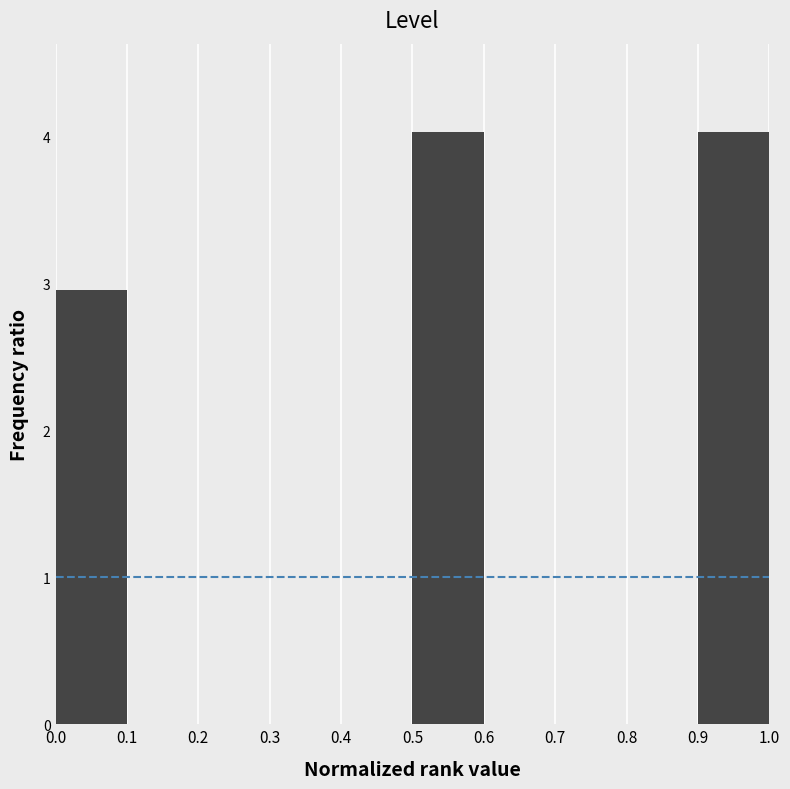

What is the height of the bar covering 0.9 to 1.0 on the x-axis? The values are not printed on the chart, so give them approximately, as read against the axis.

4